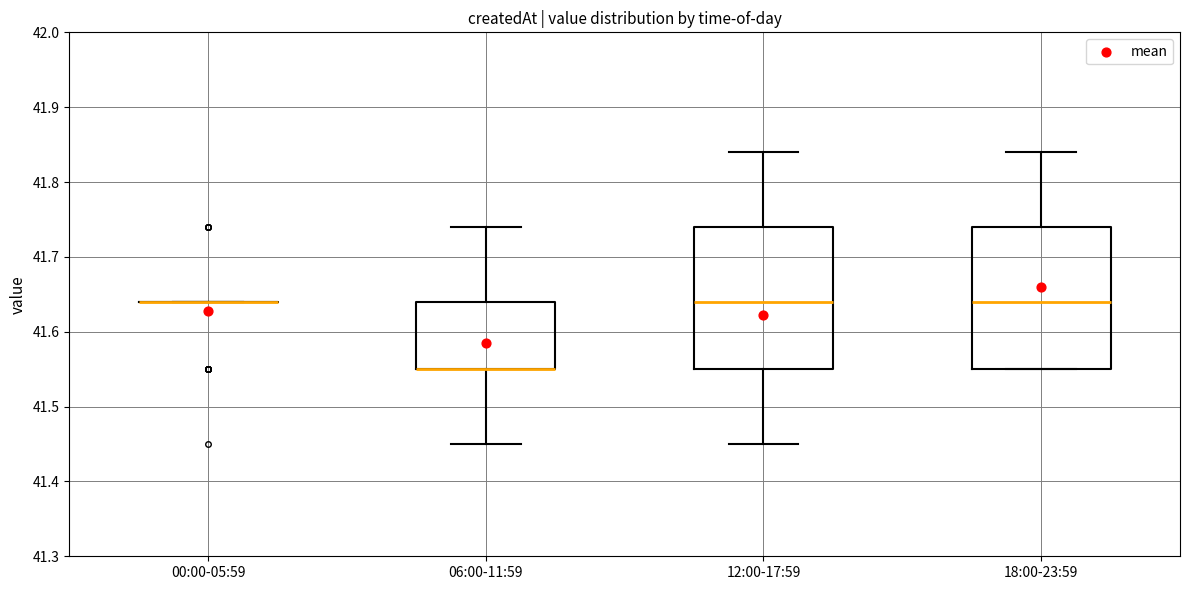

Reading left to right, read every box against the y-axis: the position of its median line, the range the box covers, and the ends of its whiskers. The values are not printed on the chart, so give them approximately, as read against the axis.

00:00-05:59: box collapsed to a line at 41.64, whiskers 41.64 to 41.64
06:00-11:59: median 41.55 (drawn on the box's lower edge), box 41.55 to 41.64, whiskers 41.45 to 41.74
12:00-17:59: median 41.64, box 41.55 to 41.74, whiskers 41.45 to 41.84
18:00-23:59: median 41.64, box 41.55 to 41.74, whiskers 41.55 to 41.84